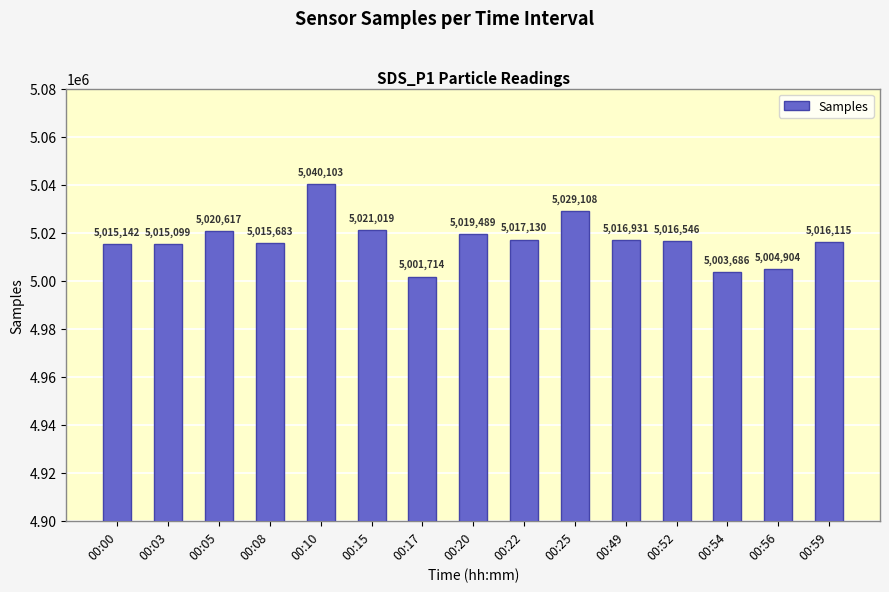

What is the change in value from 00:08 to 00:59?

+432